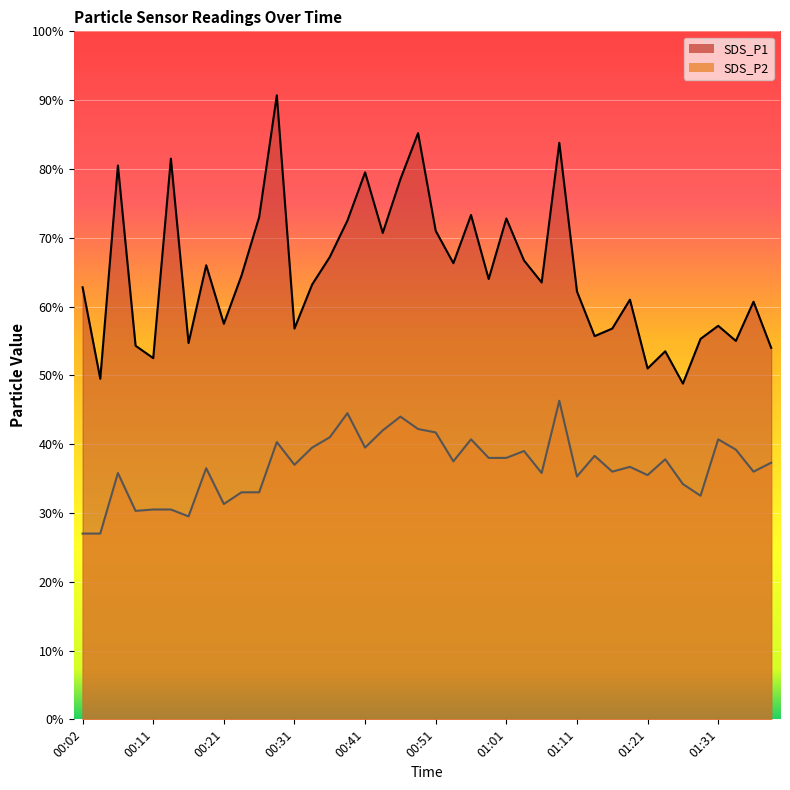

At which category does SDS_P2 reach its first local valley?

00:09